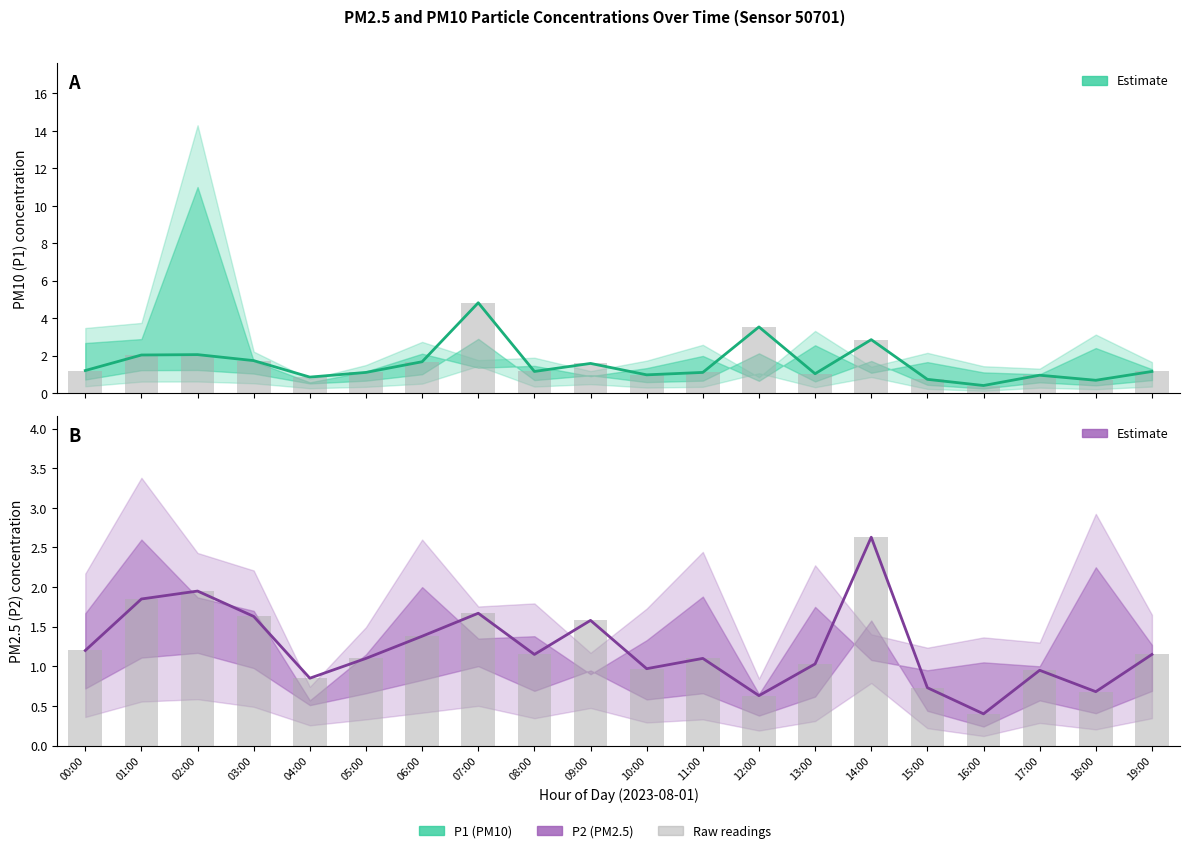

What is the sum of all P2 (PM2.5) Estimate values?

24.6